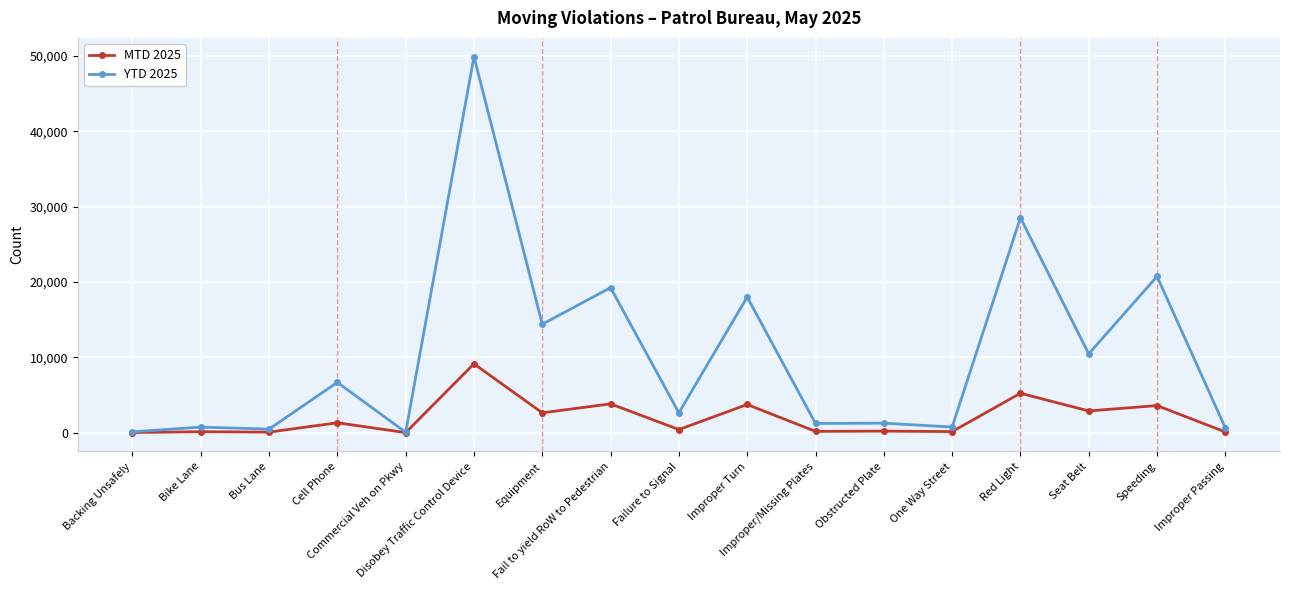

Between Equipment and Obstructed Plate, which series saw the biggest shift?

YTD 2025